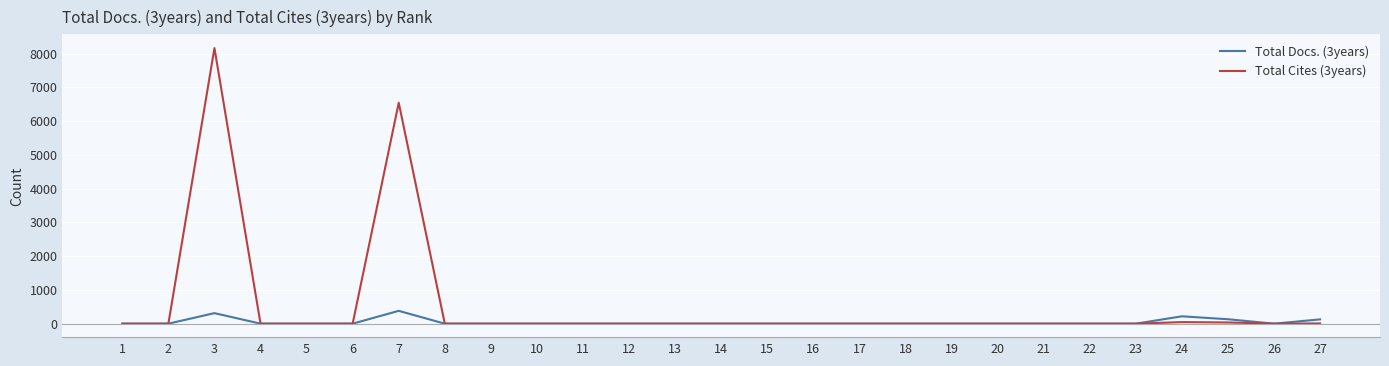

What is the difference between the second highest and minimum values in the Total Cites (3years) series?

6544